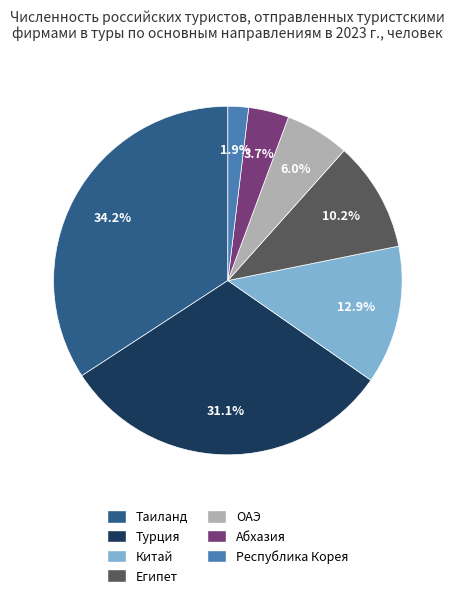

To the nearest percent, what percentage of the pie is Турция?

31%